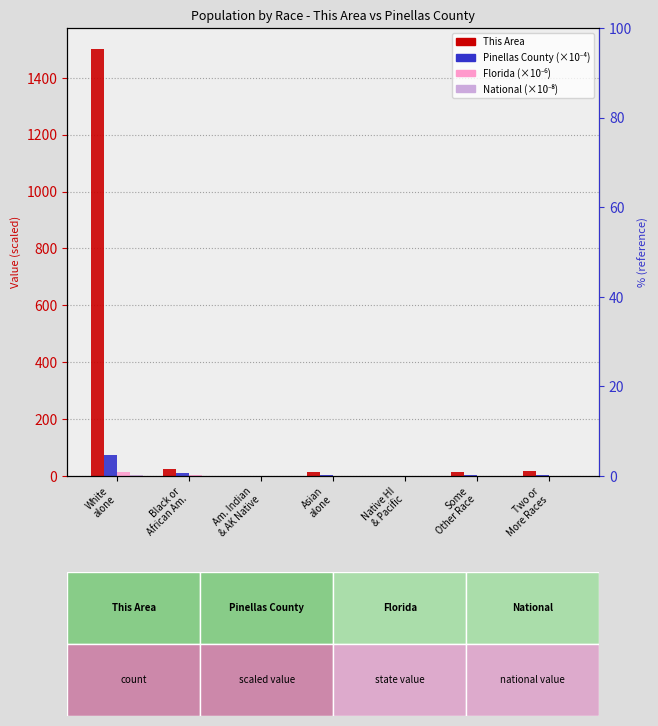

Which series has the widest spread of values?

This Area